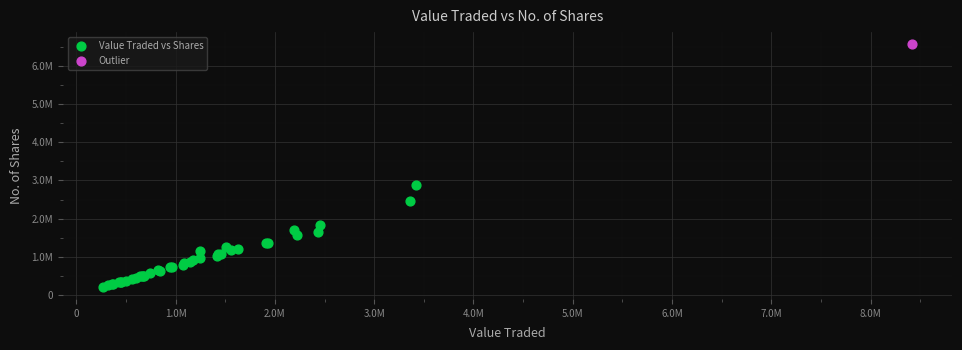

What are all the series names shown in the legend?

Value Traded vs Shares, Outlier